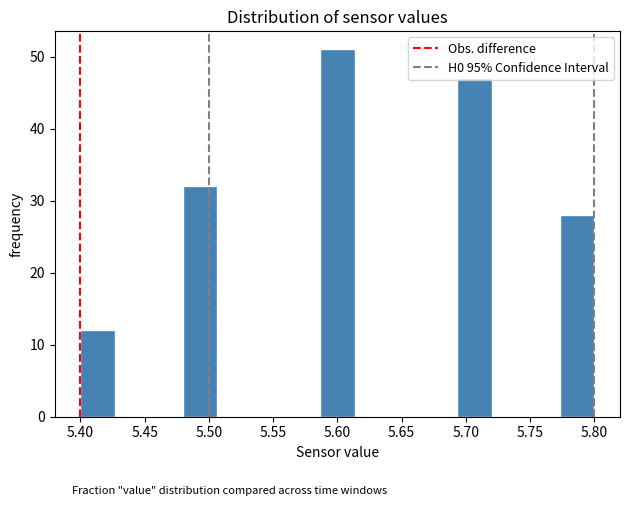

What is the height of the bar covering 5.480 to 5.505 on the x-axis? Neither the bar edges nor the heights are printed on the chart, so give them approximately, as read against the axes.

32